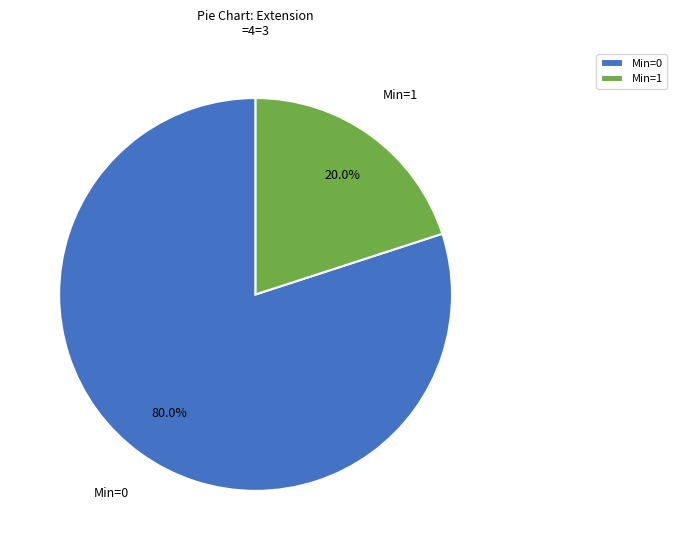

What is the largest slice in the pie chart?

Min=0